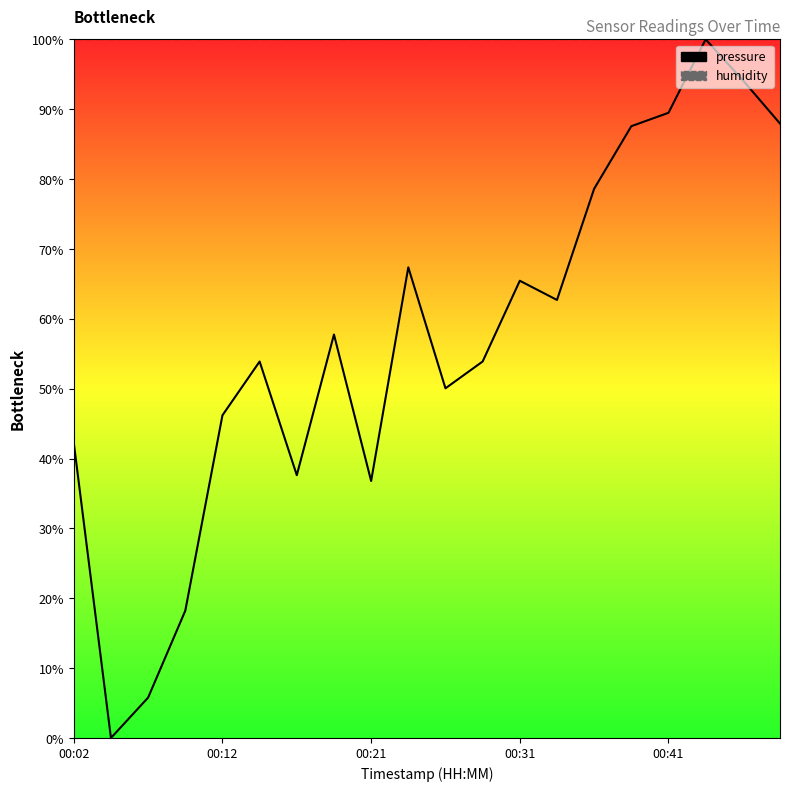

At which label does humidity reach its minimum?

00:02